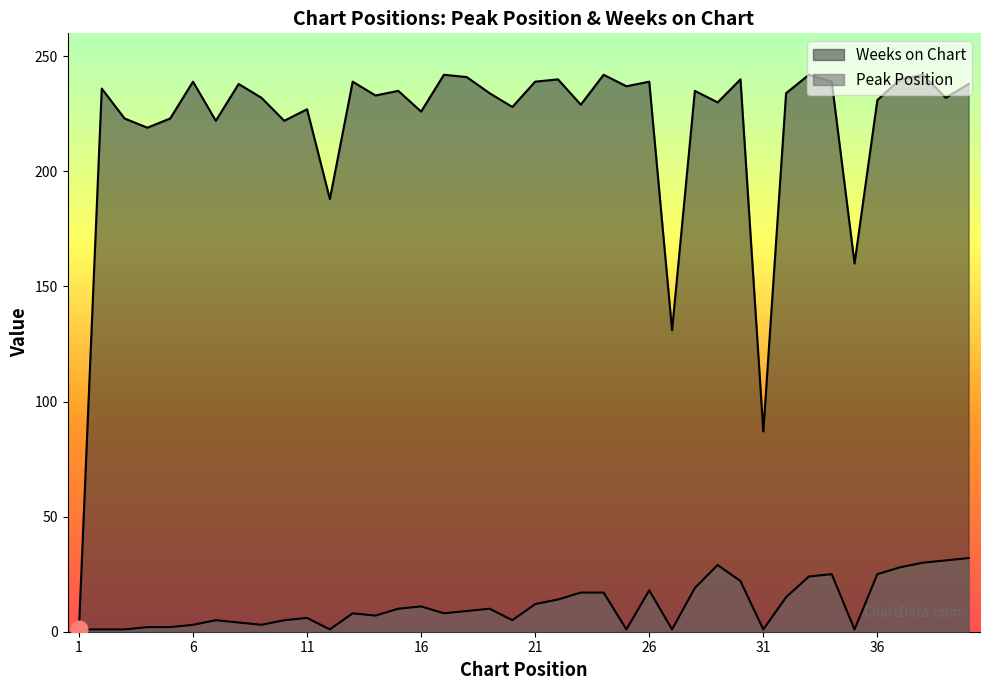

What value does the Weeks on Chart series have at 1?

1